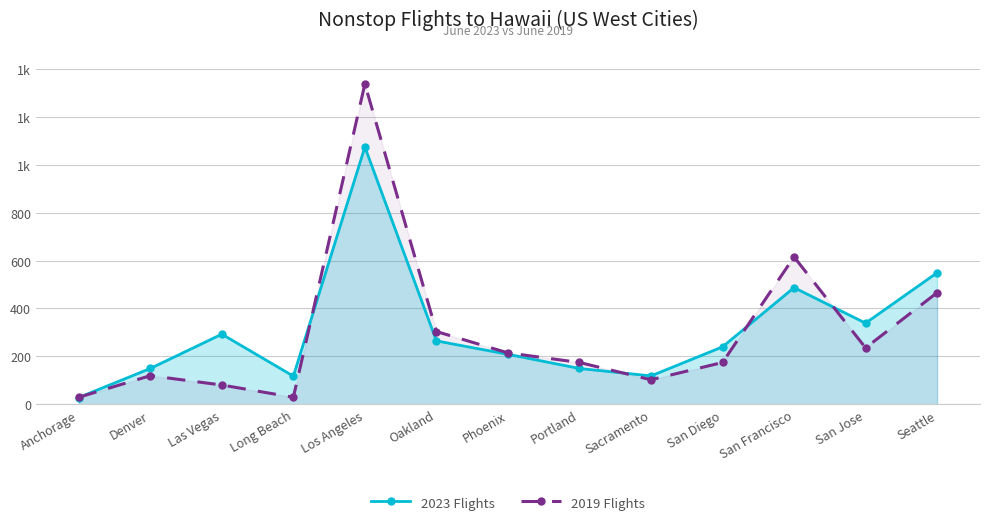

How many interior local valleys does the 2023 Flights series have?

3